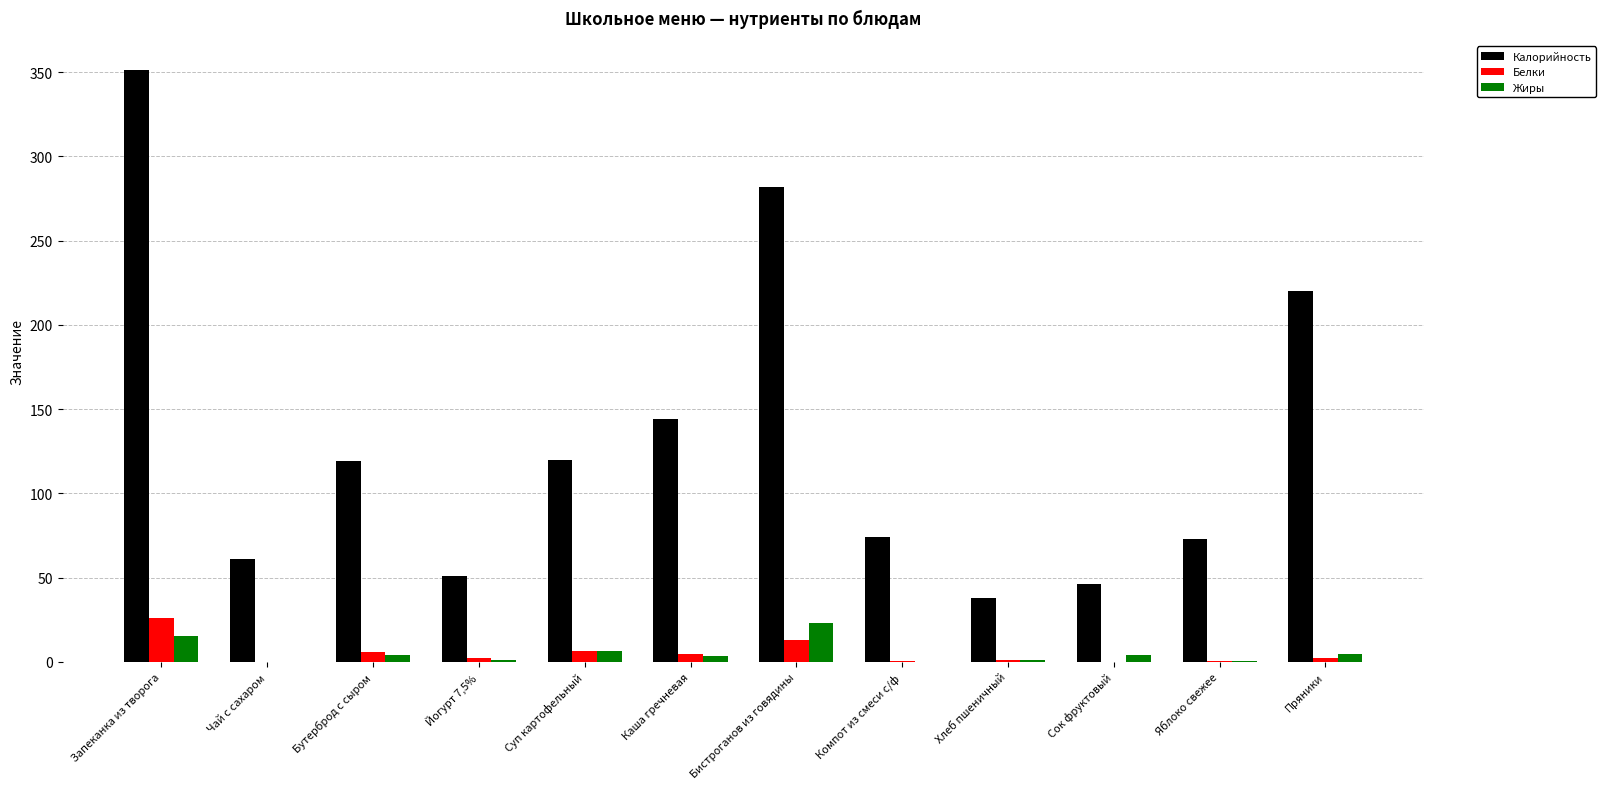

The Калорийность series shows 31.3 at Сок фруктовый. True or false?

False